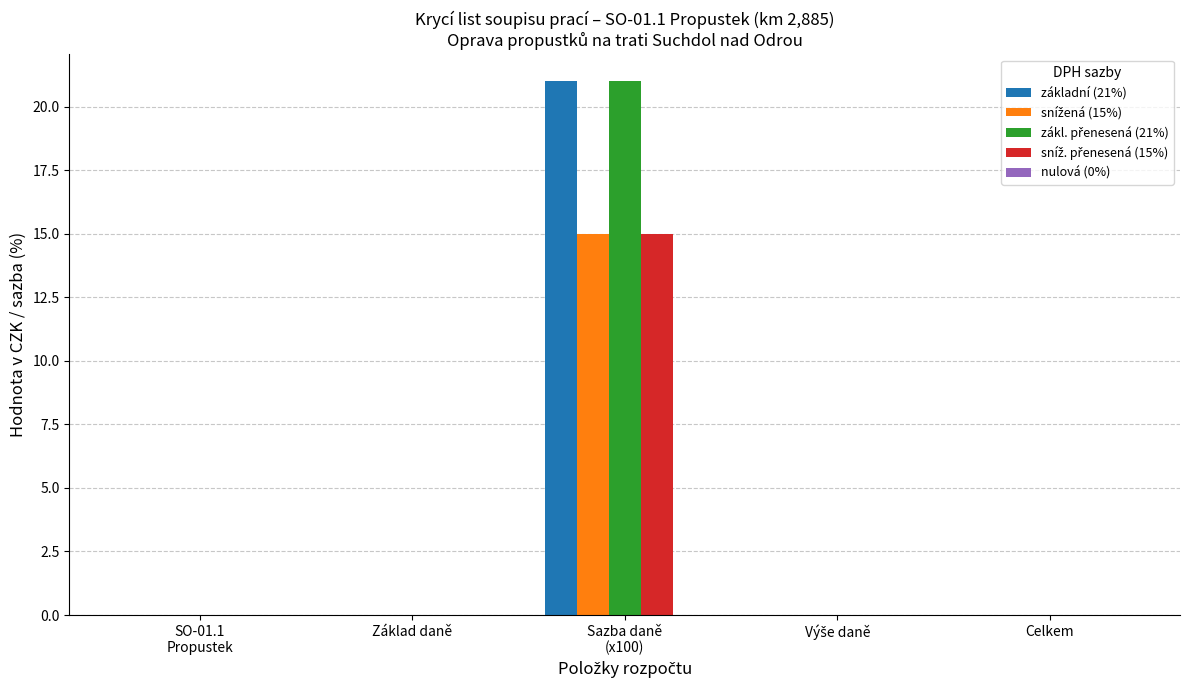

True or false: základní (21%) has a value of 8 at Celkem.

False